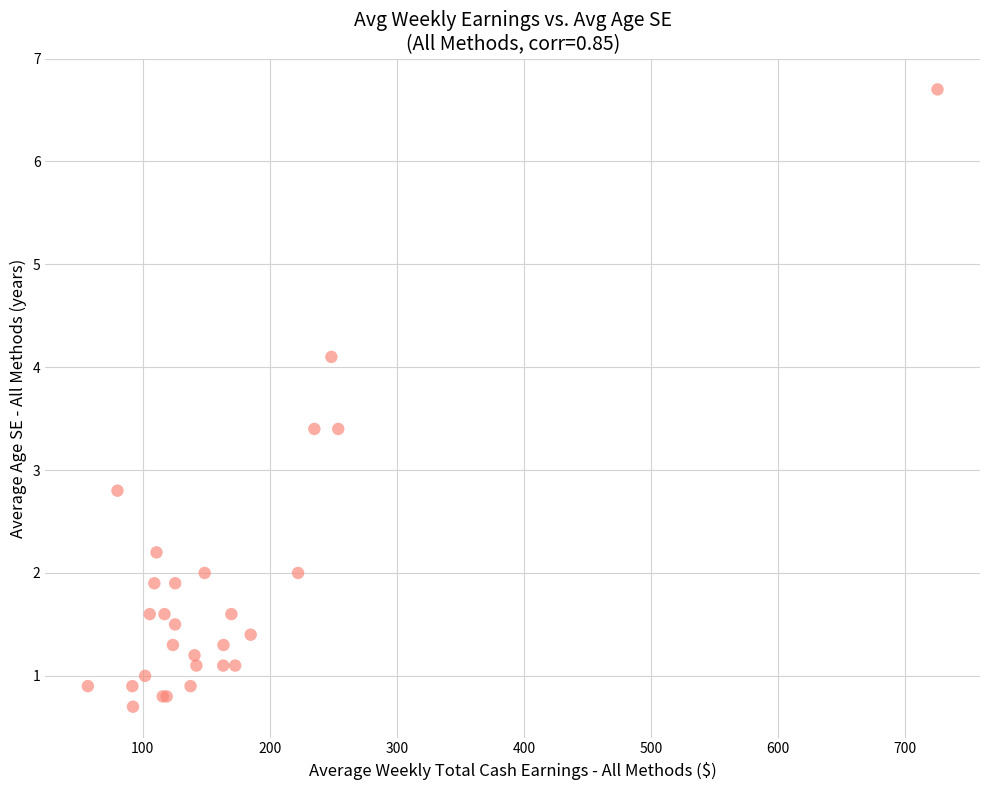

What Y value in the scatter plot is closest to 3?

2.8